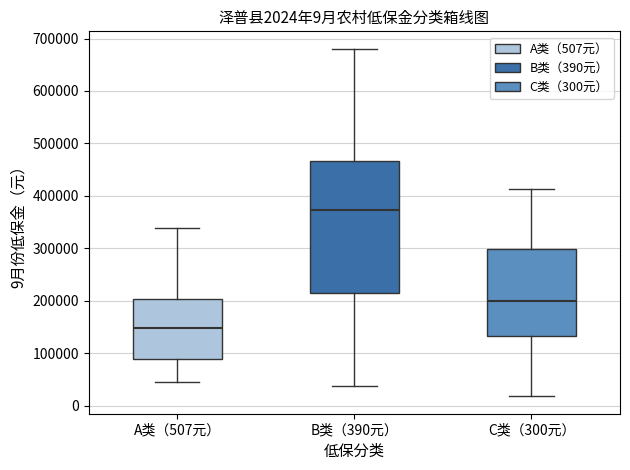

Which box is the tallest, from its lower edge to its upper edge?

B类（390元）